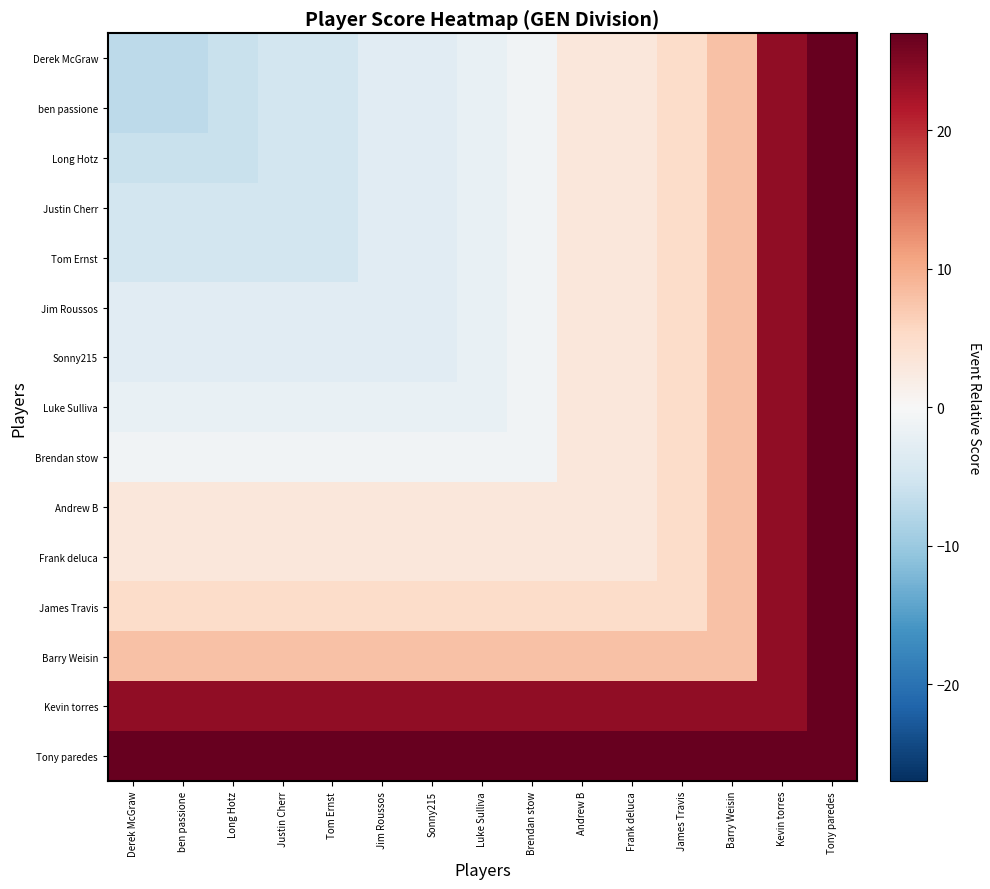

Reading left to right, transcribe all the data shown in this chart.

Derek McGraw: Derek McGraw=-7	ben passione=-7	Long Hotz=-6	Justin Cherr=-5	Tom Ernst=-5	Jim Roussos=-3	Sonny215=-3	Luke Sulliva=-2	Brendan stow=-1	Andrew B=3	Frank deluca=3	James Travis=5	Barry Weisin=8	Kevin torres=24	Tony paredes=27
ben passione: Derek McGraw=-7	ben passione=-7	Long Hotz=-6	Justin Cherr=-5	Tom Ernst=-5	Jim Roussos=-3	Sonny215=-3	Luke Sulliva=-2	Brendan stow=-1	Andrew B=3	Frank deluca=3	James Travis=5	Barry Weisin=8	Kevin torres=24	Tony paredes=27
Long Hotz: Derek McGraw=-6	ben passione=-6	Long Hotz=-6	Justin Cherr=-5	Tom Ernst=-5	Jim Roussos=-3	Sonny215=-3	Luke Sulliva=-2	Brendan stow=-1	Andrew B=3	Frank deluca=3	James Travis=5	Barry Weisin=8	Kevin torres=24	Tony paredes=27
Justin Cherr: Derek McGraw=-5	ben passione=-5	Long Hotz=-5	Justin Cherr=-5	Tom Ernst=-5	Jim Roussos=-3	Sonny215=-3	Luke Sulliva=-2	Brendan stow=-1	Andrew B=3	Frank deluca=3	James Travis=5	Barry Weisin=8	Kevin torres=24	Tony paredes=27
Tom Ernst: Derek McGraw=-5	ben passione=-5	Long Hotz=-5	Justin Cherr=-5	Tom Ernst=-5	Jim Roussos=-3	Sonny215=-3	Luke Sulliva=-2	Brendan stow=-1	Andrew B=3	Frank deluca=3	James Travis=5	Barry Weisin=8	Kevin torres=24	Tony paredes=27
Jim Roussos: Derek McGraw=-3	ben passione=-3	Long Hotz=-3	Justin Cherr=-3	Tom Ernst=-3	Jim Roussos=-3	Sonny215=-3	Luke Sulliva=-2	Brendan stow=-1	Andrew B=3	Frank deluca=3	James Travis=5	Barry Weisin=8	Kevin torres=24	Tony paredes=27
Sonny215: Derek McGraw=-3	ben passione=-3	Long Hotz=-3	Justin Cherr=-3	Tom Ernst=-3	Jim Roussos=-3	Sonny215=-3	Luke Sulliva=-2	Brendan stow=-1	Andrew B=3	Frank deluca=3	James Travis=5	Barry Weisin=8	Kevin torres=24	Tony paredes=27
Luke Sulliva: Derek McGraw=-2	ben passione=-2	Long Hotz=-2	Justin Cherr=-2	Tom Ernst=-2	Jim Roussos=-2	Sonny215=-2	Luke Sulliva=-2	Brendan stow=-1	Andrew B=3	Frank deluca=3	James Travis=5	Barry Weisin=8	Kevin torres=24	Tony paredes=27
Brendan stow: Derek McGraw=-1	ben passione=-1	Long Hotz=-1	Justin Cherr=-1	Tom Ernst=-1	Jim Roussos=-1	Sonny215=-1	Luke Sulliva=-1	Brendan stow=-1	Andrew B=3	Frank deluca=3	James Travis=5	Barry Weisin=8	Kevin torres=24	Tony paredes=27
Andrew B: Derek McGraw=3	ben passione=3	Long Hotz=3	Justin Cherr=3	Tom Ernst=3	Jim Roussos=3	Sonny215=3	Luke Sulliva=3	Brendan stow=3	Andrew B=3	Frank deluca=3	James Travis=5	Barry Weisin=8	Kevin torres=24	Tony paredes=27
Frank deluca: Derek McGraw=3	ben passione=3	Long Hotz=3	Justin Cherr=3	Tom Ernst=3	Jim Roussos=3	Sonny215=3	Luke Sulliva=3	Brendan stow=3	Andrew B=3	Frank deluca=3	James Travis=5	Barry Weisin=8	Kevin torres=24	Tony paredes=27
James Travis: Derek McGraw=5	ben passione=5	Long Hotz=5	Justin Cherr=5	Tom Ernst=5	Jim Roussos=5	Sonny215=5	Luke Sulliva=5	Brendan stow=5	Andrew B=5	Frank deluca=5	James Travis=5	Barry Weisin=8	Kevin torres=24	Tony paredes=27
Barry Weisin: Derek McGraw=8	ben passione=8	Long Hotz=8	Justin Cherr=8	Tom Ernst=8	Jim Roussos=8	Sonny215=8	Luke Sulliva=8	Brendan stow=8	Andrew B=8	Frank deluca=8	James Travis=8	Barry Weisin=8	Kevin torres=24	Tony paredes=27
Kevin torres: Derek McGraw=24	ben passione=24	Long Hotz=24	Justin Cherr=24	Tom Ernst=24	Jim Roussos=24	Sonny215=24	Luke Sulliva=24	Brendan stow=24	Andrew B=24	Frank deluca=24	James Travis=24	Barry Weisin=24	Kevin torres=24	Tony paredes=27
Tony paredes: Derek McGraw=27	ben passione=27	Long Hotz=27	Justin Cherr=27	Tom Ernst=27	Jim Roussos=27	Sonny215=27	Luke Sulliva=27	Brendan stow=27	Andrew B=27	Frank deluca=27	James Travis=27	Barry Weisin=27	Kevin torres=27	Tony paredes=27